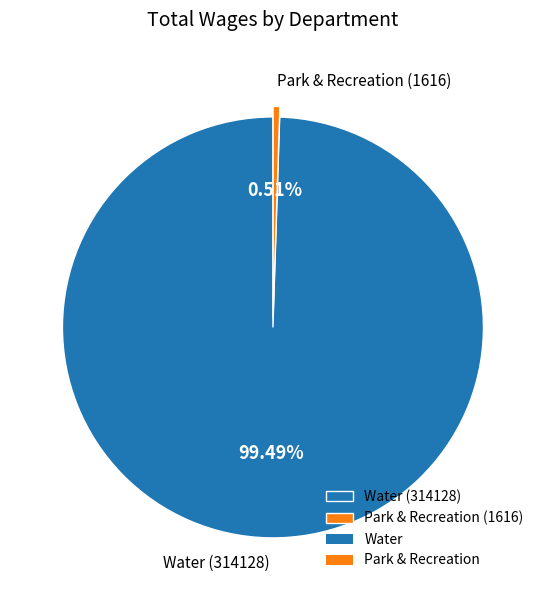

Is the sum of Park & Recreation and Water greater than half?

Yes